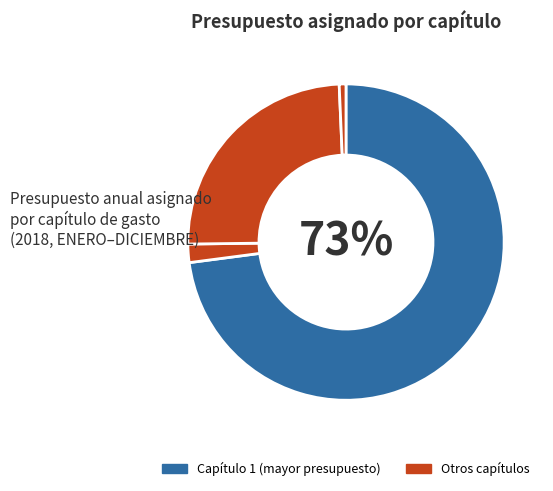

How many segments does this pie chart have?

4